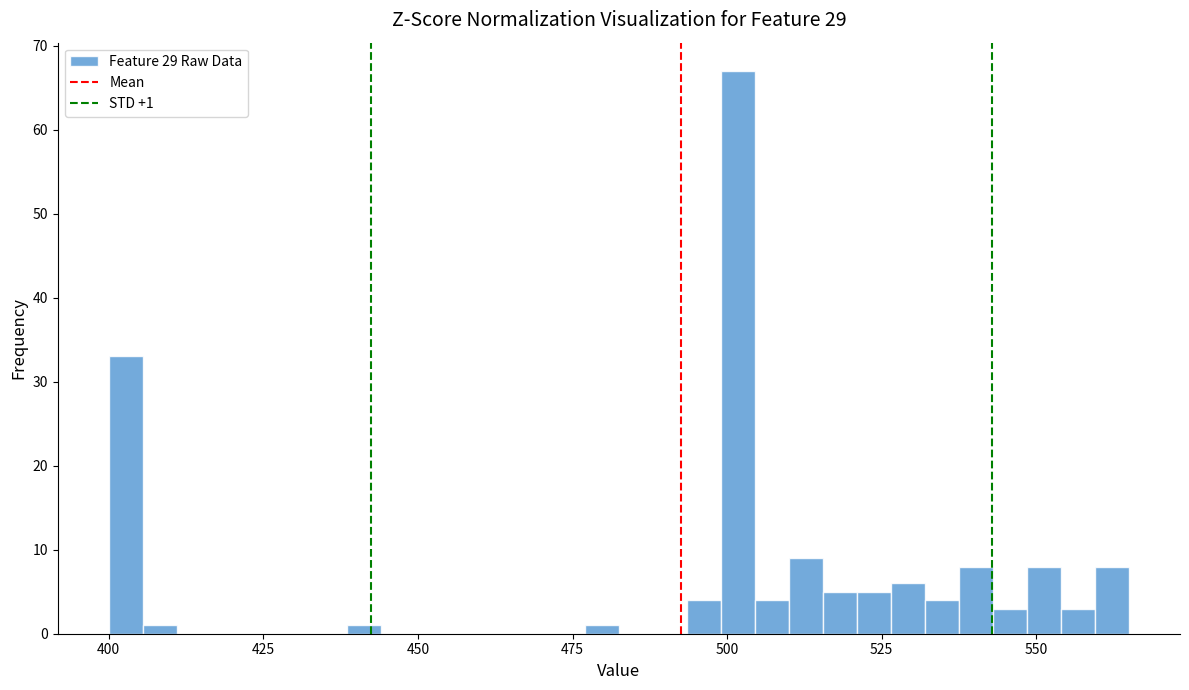

Read against the x-axis, roughly where is the centre of the tallest bar?

500